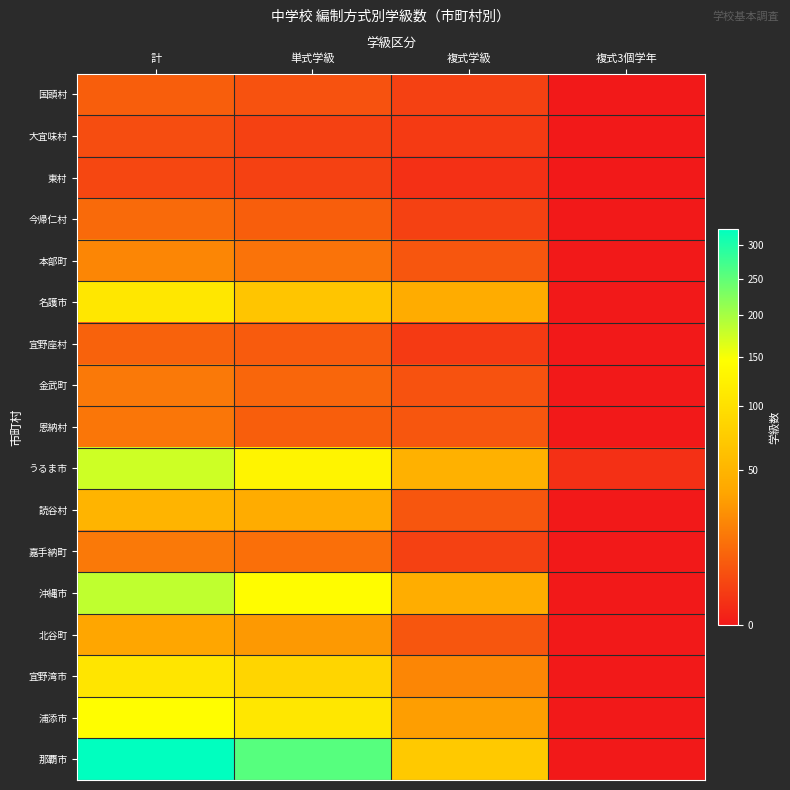

At which category is the sum across all series the highest?

計